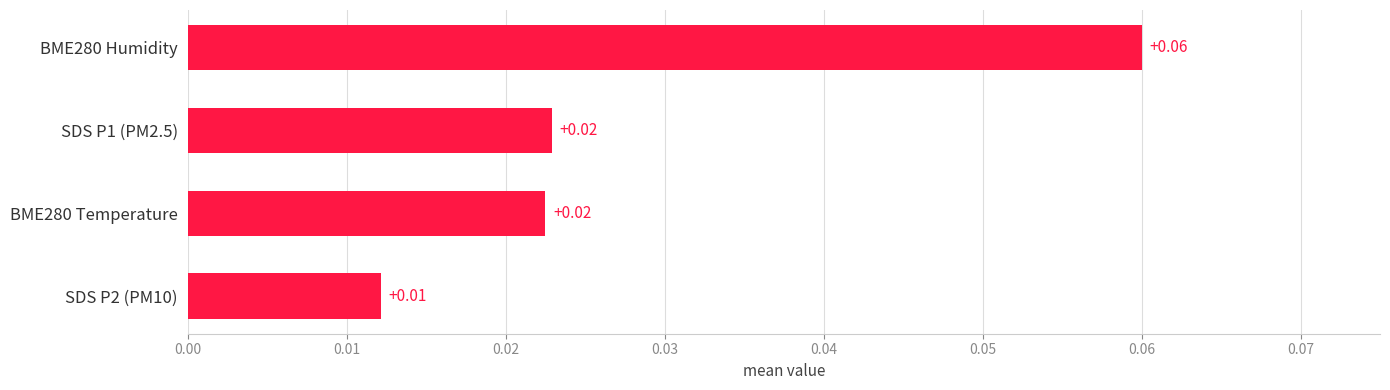

Between BME280 Temperature and BME280 Humidity, which is larger?

BME280 Humidity